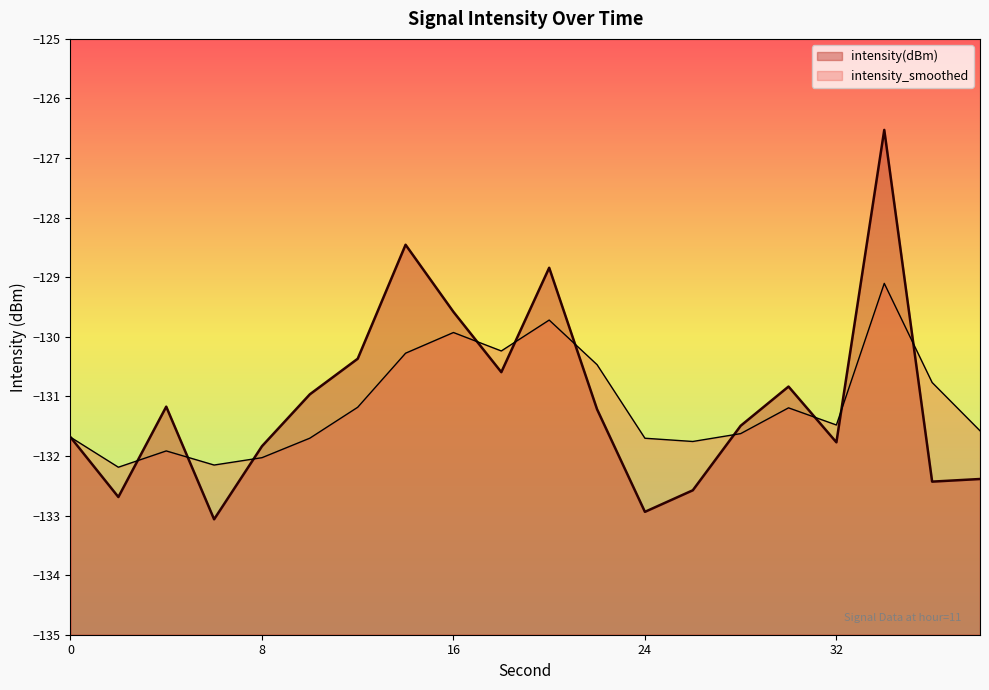

At which label does intensity(dBm) first exceed -131?

10